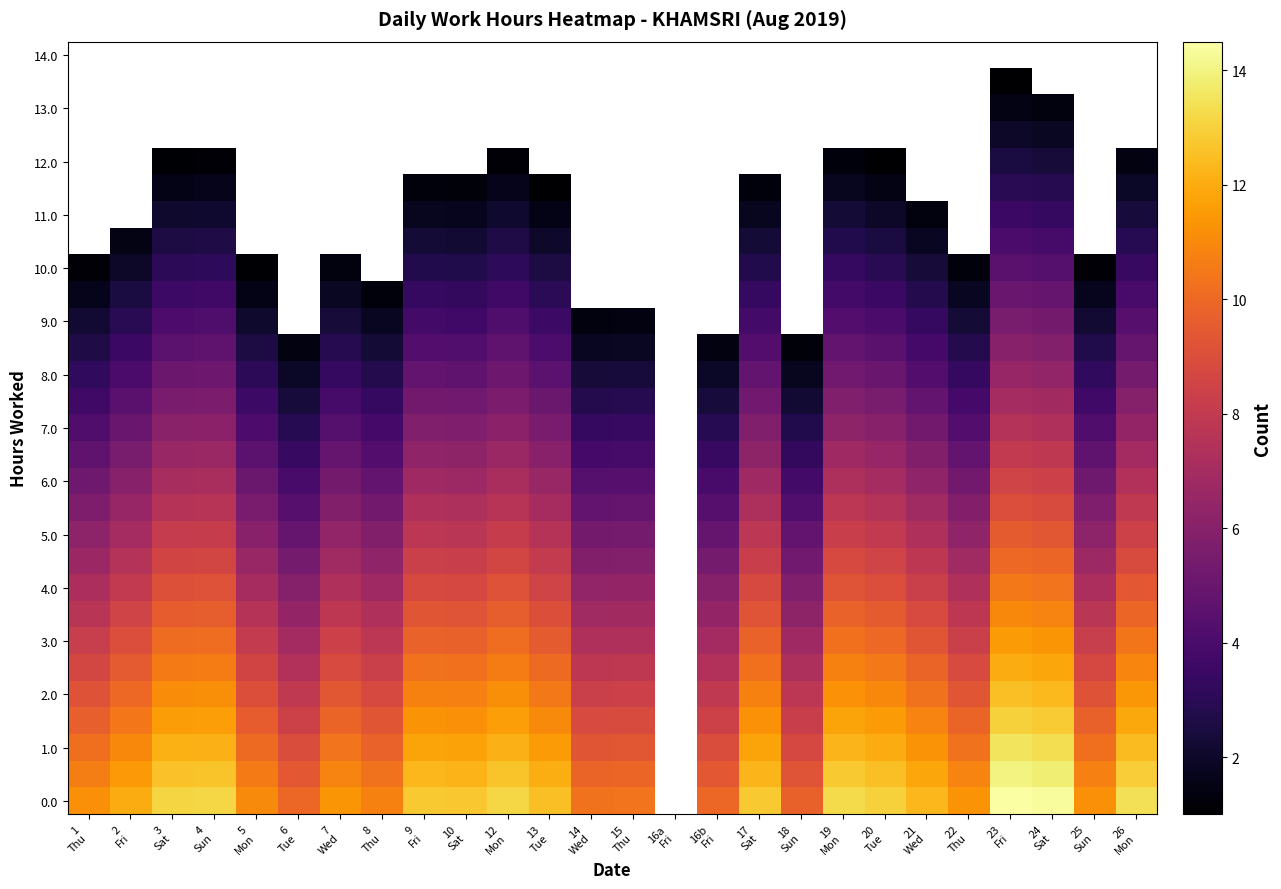

Which category has the highest value across all series?

23
Fri